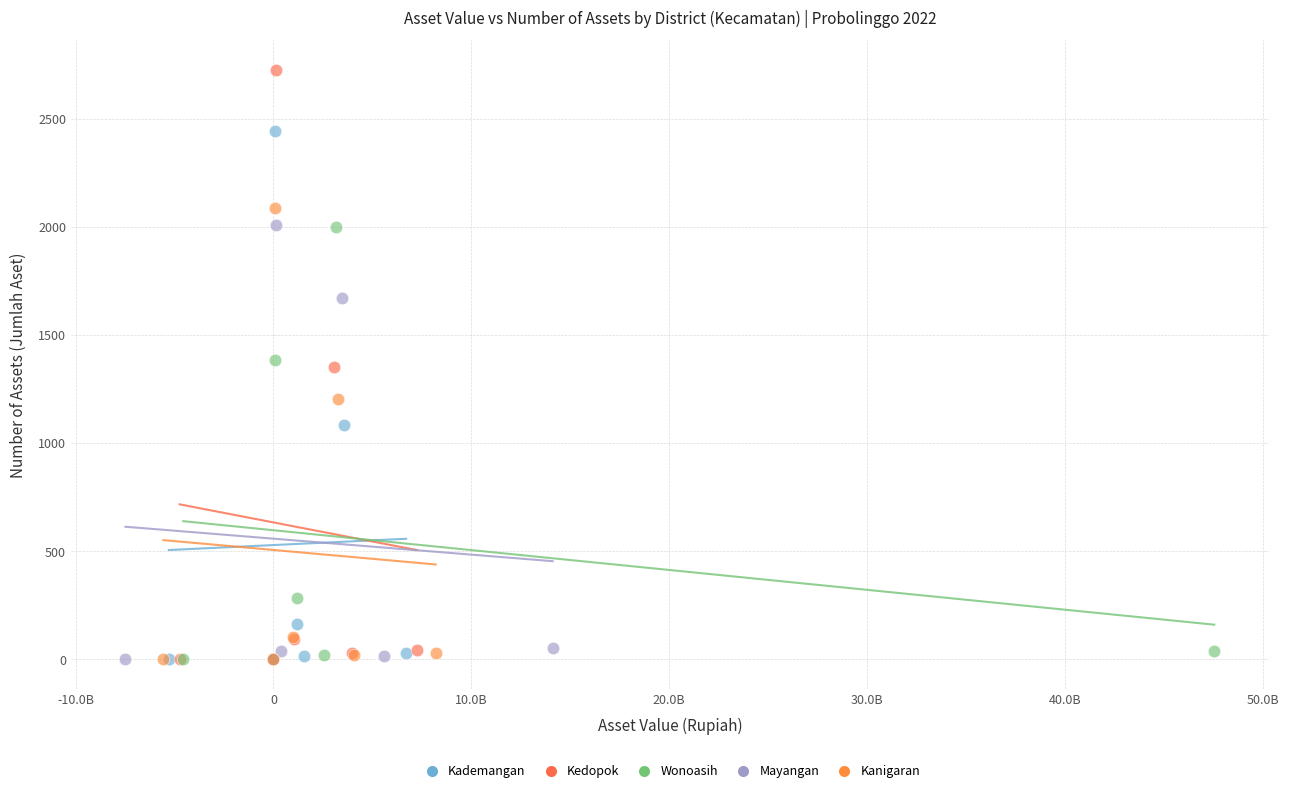

Which series contains the highest Y value?

Kedopok